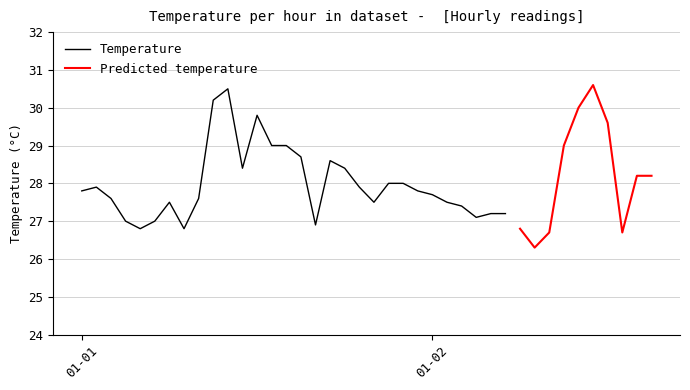

Rank the categories by value from highest to lowest.

2018-01-02 11:00, 2018-01-01 10:00, 2018-01-01 09:00, 2018-01-02 10:00, 2018-01-01 12:00, 2018-01-02 12:00, 2018-01-01 13:00, 2018-01-01 14:00, 2018-01-02 09:00, 2018-01-01 15:00, 2018-01-01 17:00, 2018-01-01 11:00, 2018-01-01 18:00, 2018-01-02 14:00, 2018-01-02 15:00, 2018-01-01 21:00, 2018-01-01 22:00, 2018-01-01 01:00, 2018-01-01 19:00, 2018-01-01 00:00, 2018-01-01 23:00, 2018-01-02 00:00, 2018-01-01 02:00, 2018-01-01 08:00, 2018-01-01 06:00, 2018-01-01 20:00, 2018-01-02 01:00, 2018-01-02 02:00, 2018-01-02 04:00, 2018-01-02 05:00, 2018-01-02 03:00, 2018-01-01 03:00, 2018-01-01 05:00, 2018-01-01 16:00, 2018-01-01 04:00, 2018-01-01 07:00, 2018-01-02 06:00, 2018-01-02 08:00, 2018-01-02 13:00, 2018-01-02 07:00